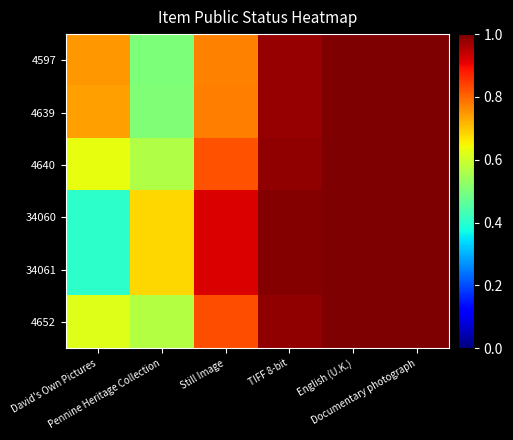

What is the total value across all series at Documentary photograph?

6.0